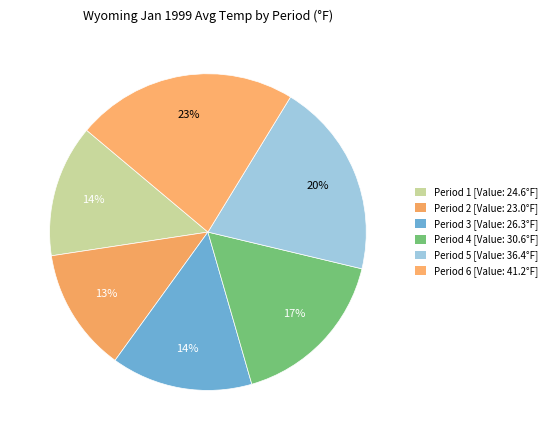

How many segments does this pie chart have?

6